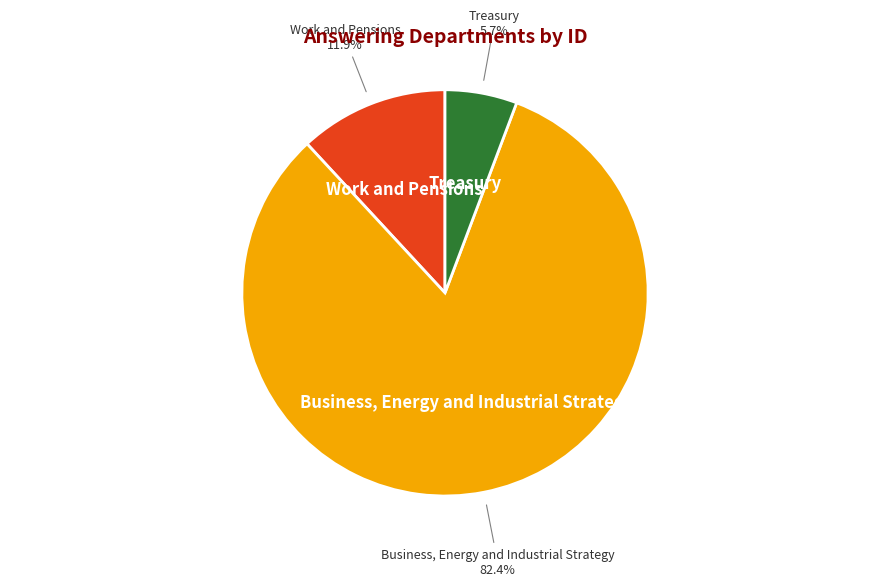

Which slice represents more than half of the pie?

Business, Energy and Industrial Strategy